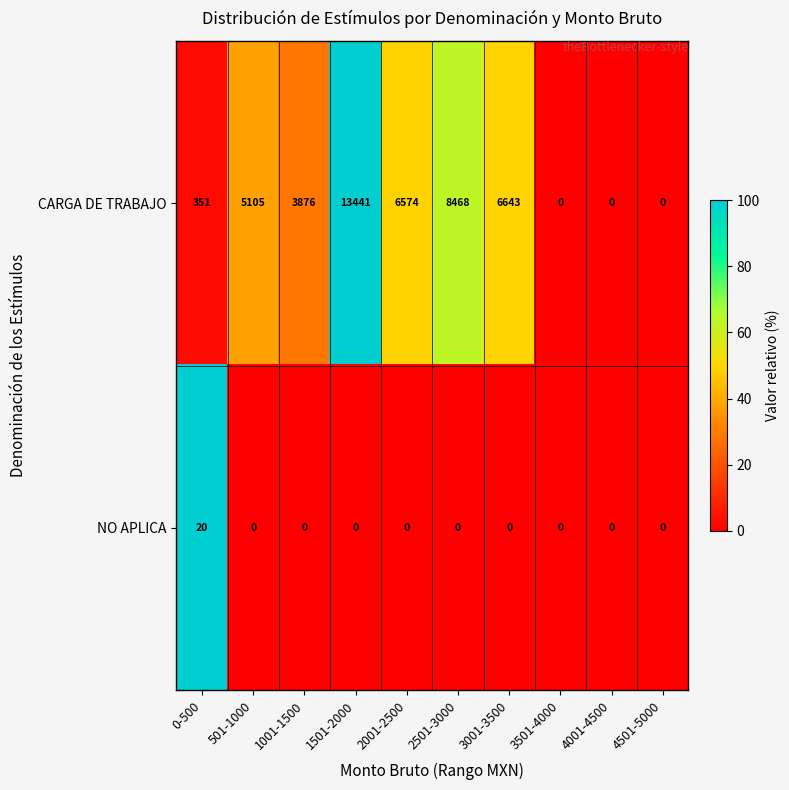

How many values in CARGA DE TRABAJO are above zero?

7